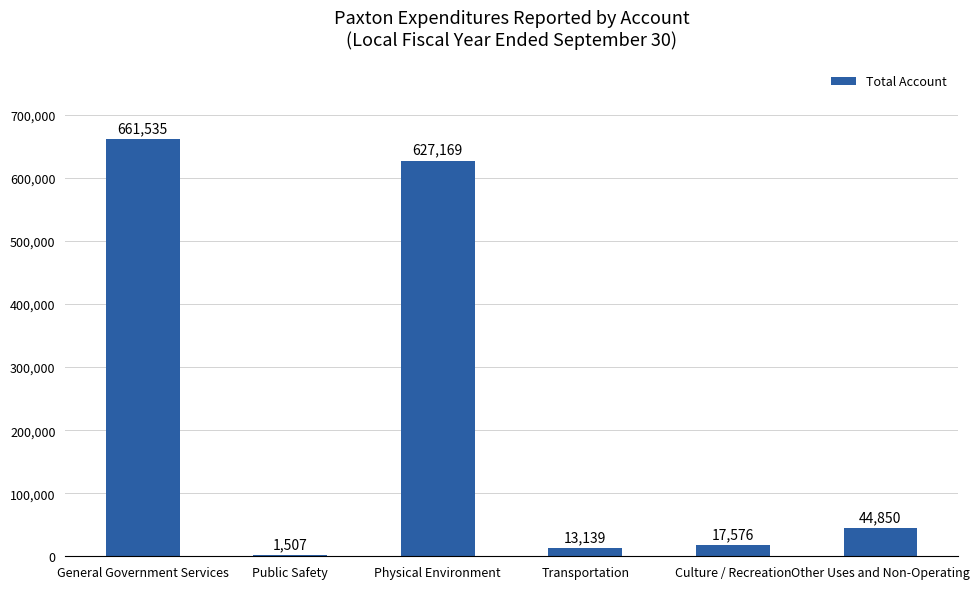

The chart shows a value of 661535 at General Government Services. True or false?

True